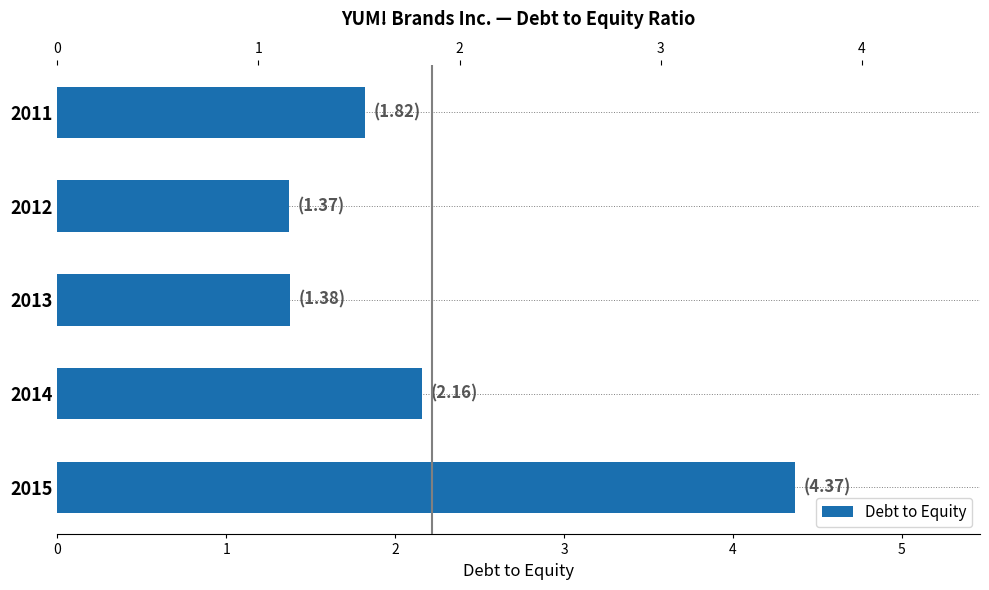

True or false: the data shows 1.3 at 2014.

False